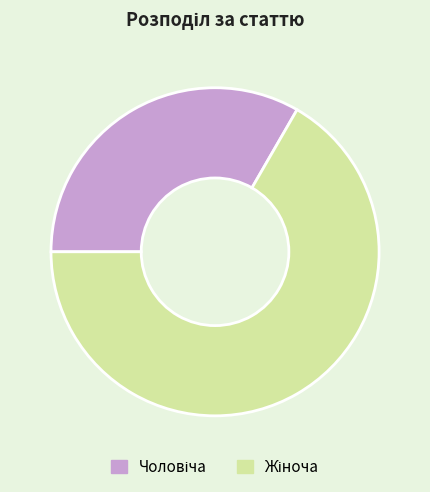

Does any single category account for the majority?

Yes